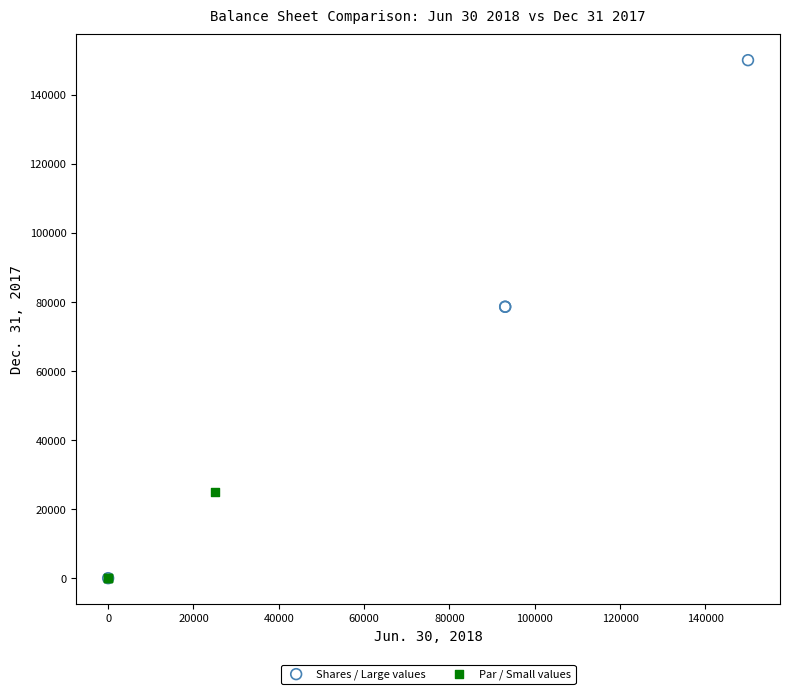

Which series reaches the maximum Y coordinate?

Shares / Large values